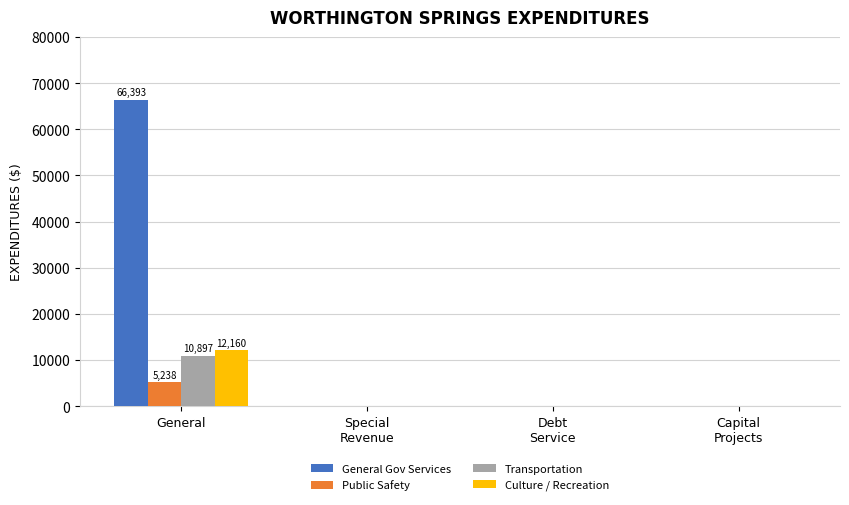

Is it true that Culture / Recreation equals 4882 at Debt
Service?

False